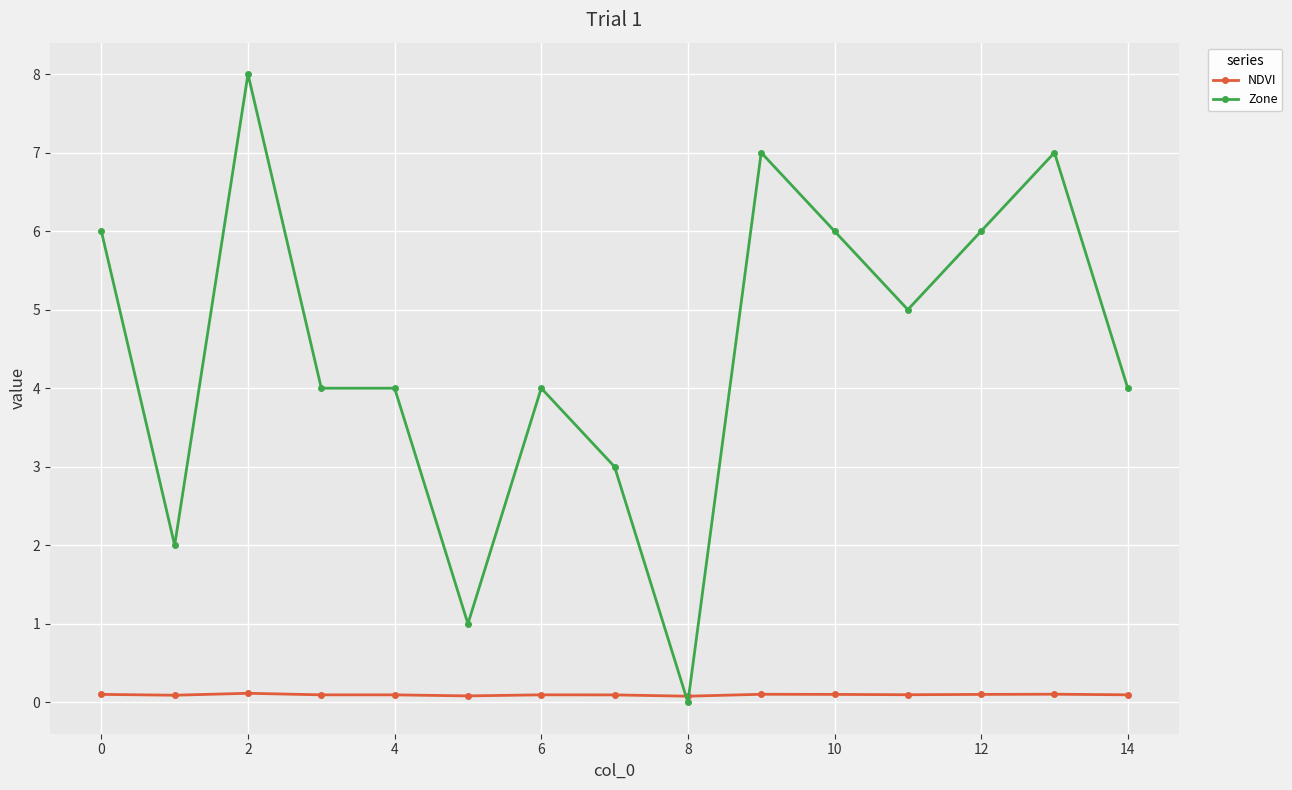

What are all the series names shown in the legend?

NDVI, Zone